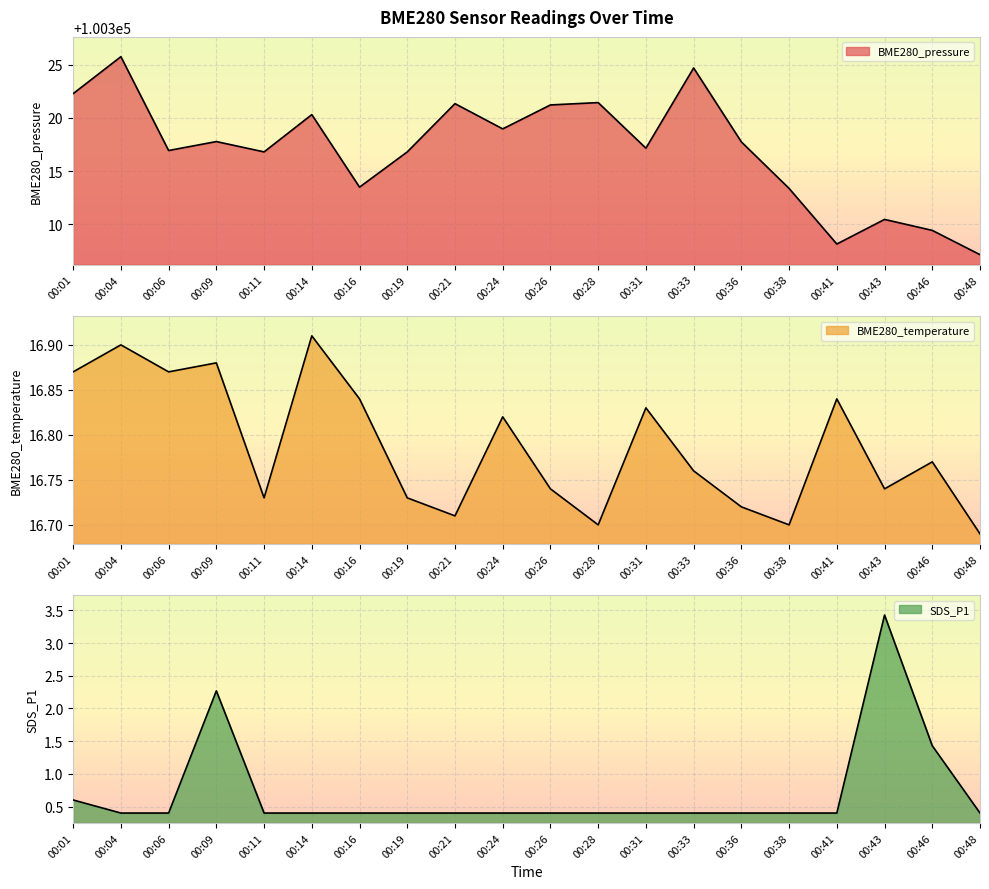

List the series in order of their peak value, highest first.

BME280_pressure, BME280_temperature, SDS_P1